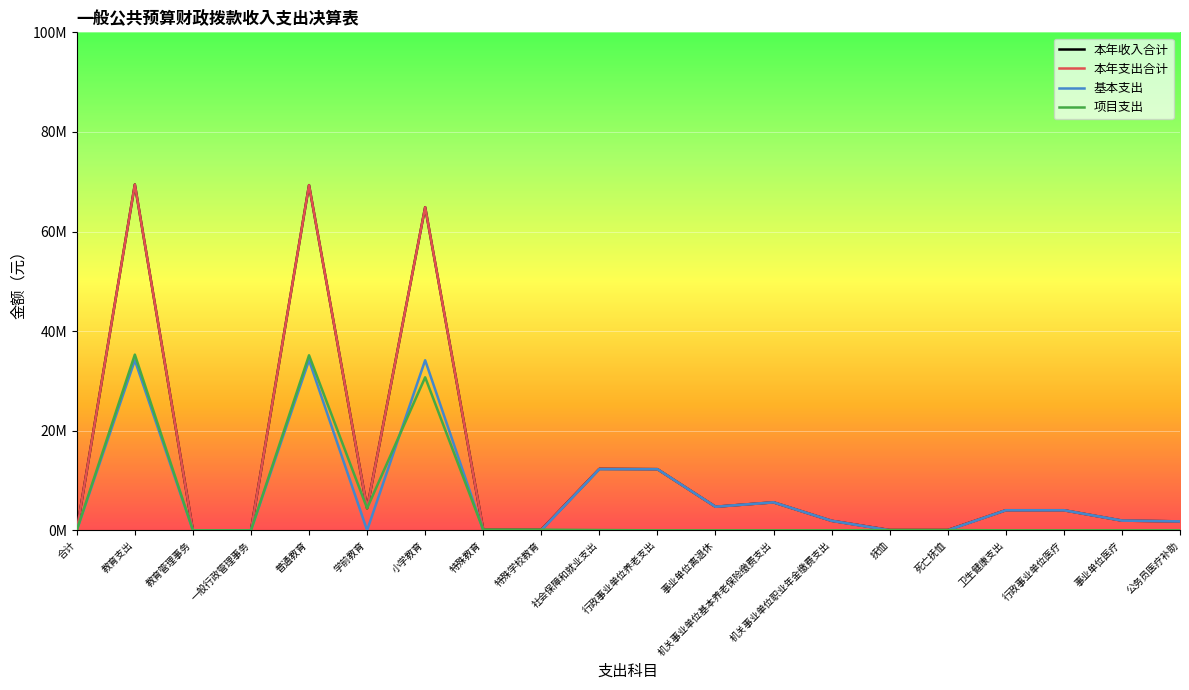

Does the chart display data point markers on the line(s)?

No